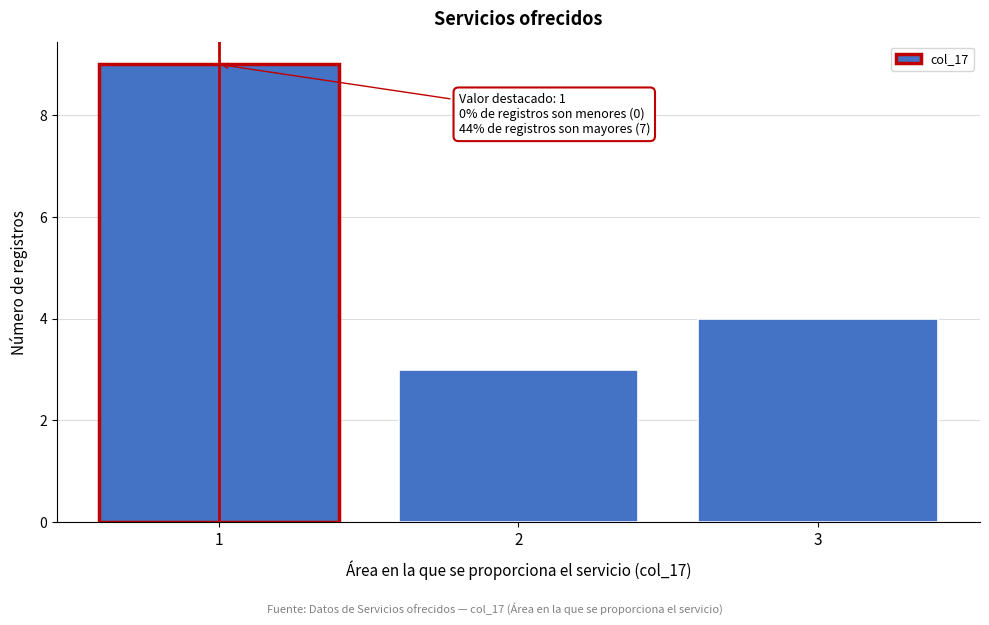

Which range on the x-axis has the tallest bar?

0.5 to 1.5